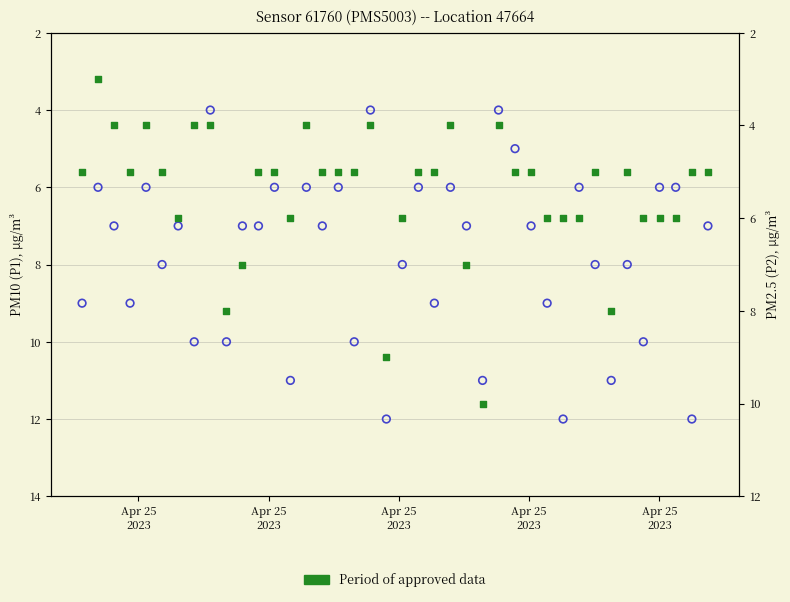

Is the value of P1 (PM10) at 11 greater than the value of P2 (PM2.5) at 26?

Yes